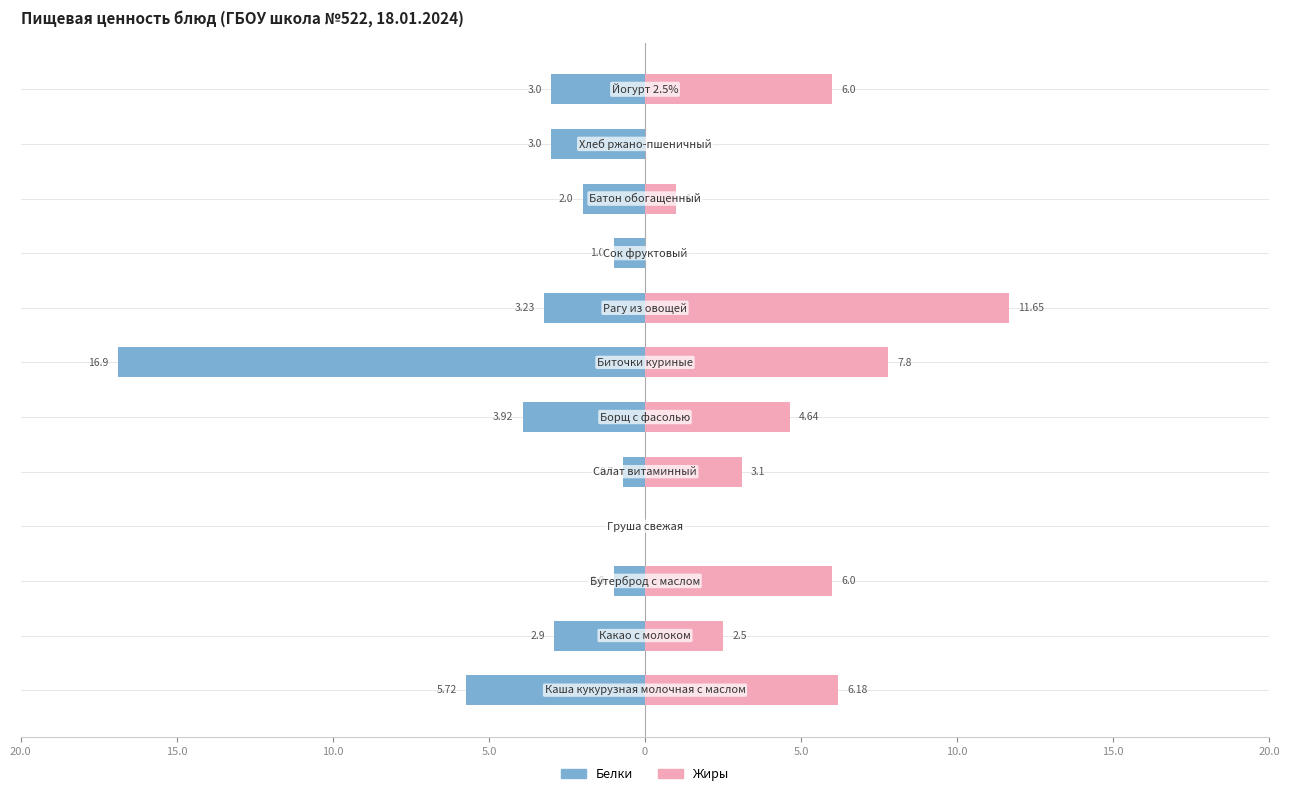

What are all the series names shown in the legend?

Белки, Жиры